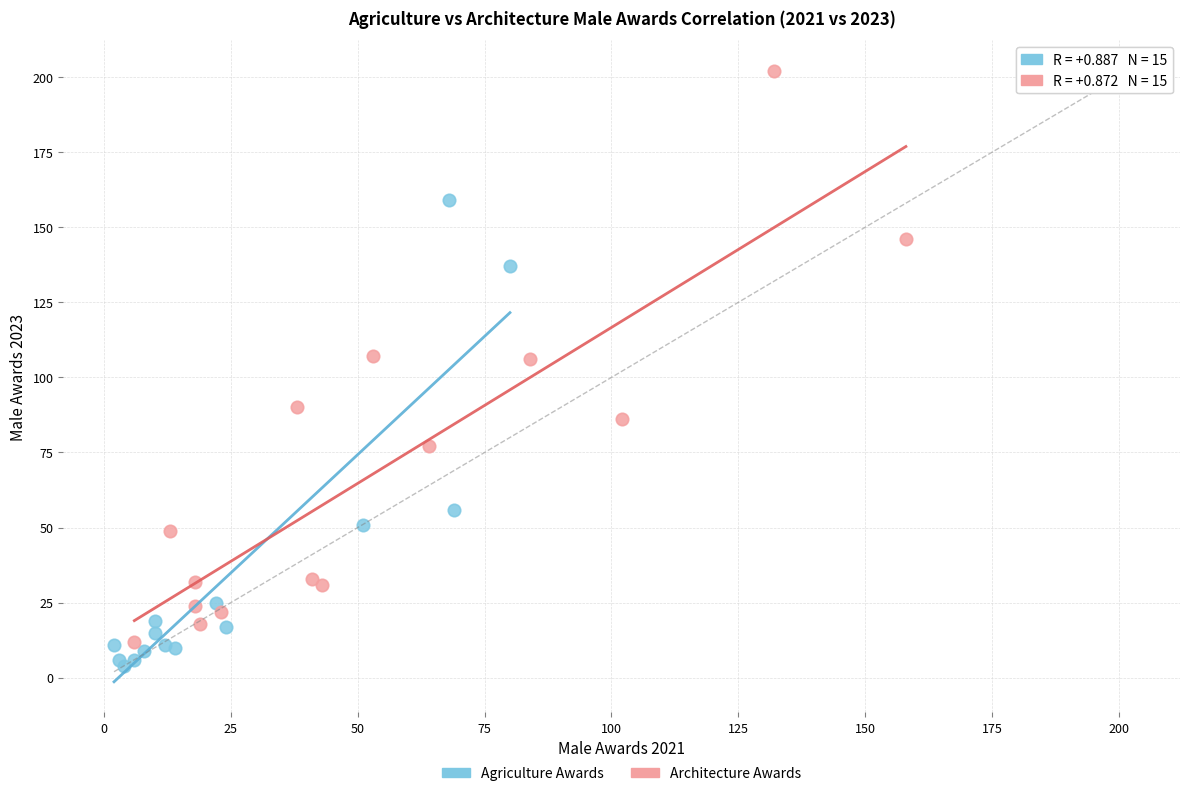

Which series reaches the maximum Y coordinate?

Architecture Awards